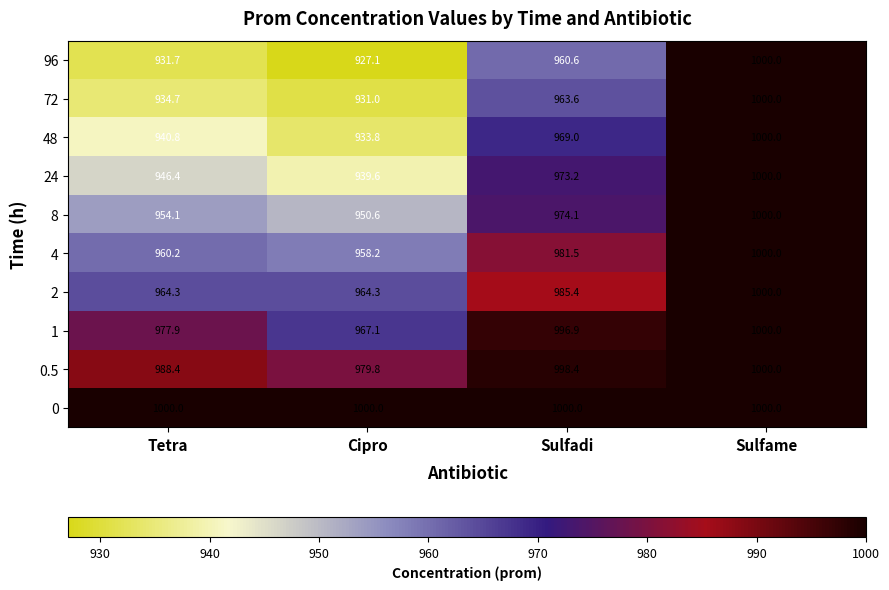

The value of 24 at Cipro is 1445.1. True or false?

False